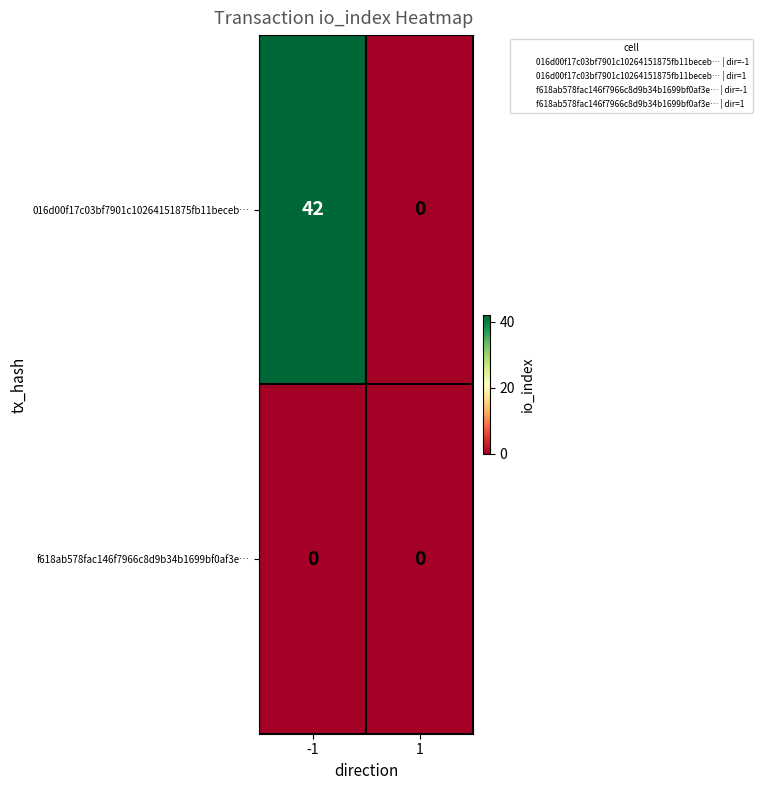

True or false: 016d00f17c03bf7901c10264151875fb11beceb… has a value of 42 at -1.

True